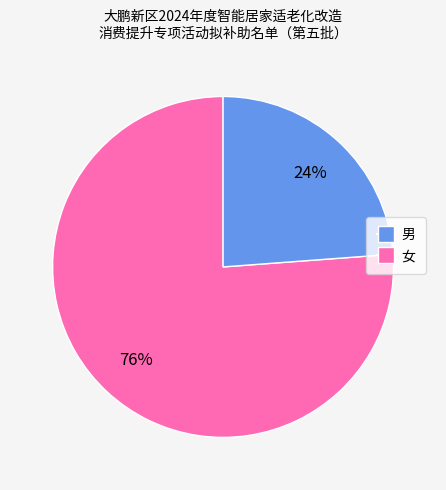

To the nearest percent, what is the average slice percentage?

50%